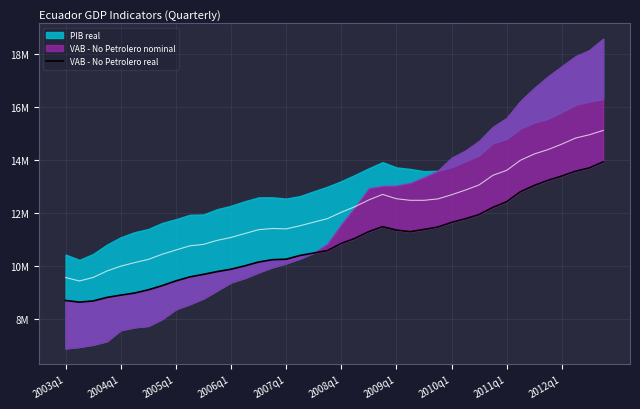

Count the number of values greater than 10858387.

19